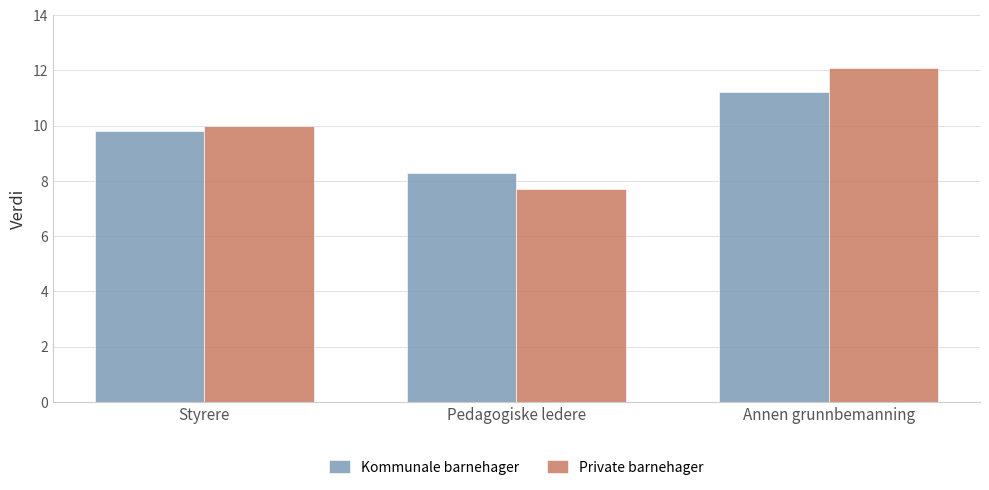

Reading left to right, what are all the values shown in this chart?

Kommunale barnehager: 9.8	8.3	11.2
Private barnehager: 10.0	7.7	12.1